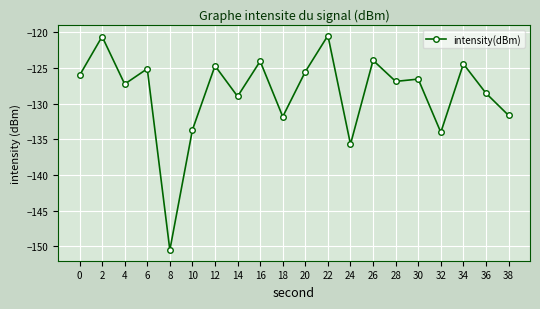

What is the value of the 17th point from the left?

-134.0